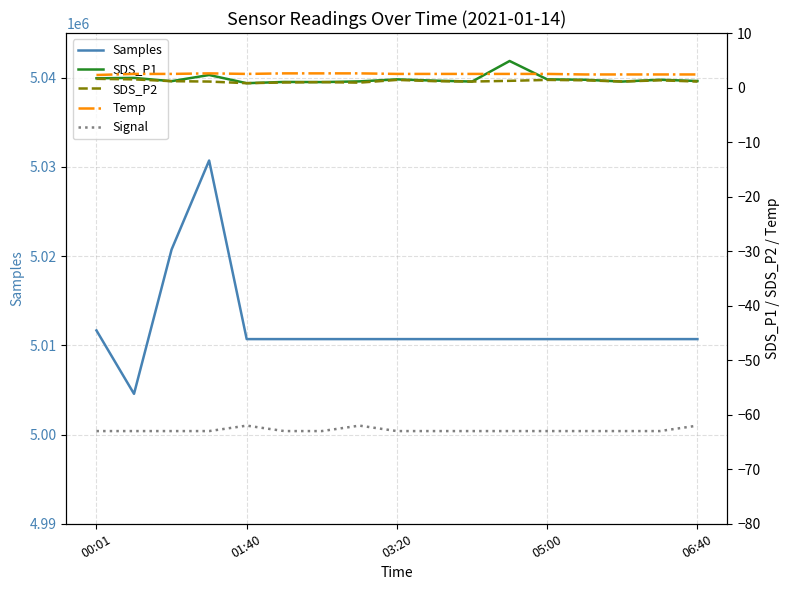

What is the lowest value of the Samples series?

5004562